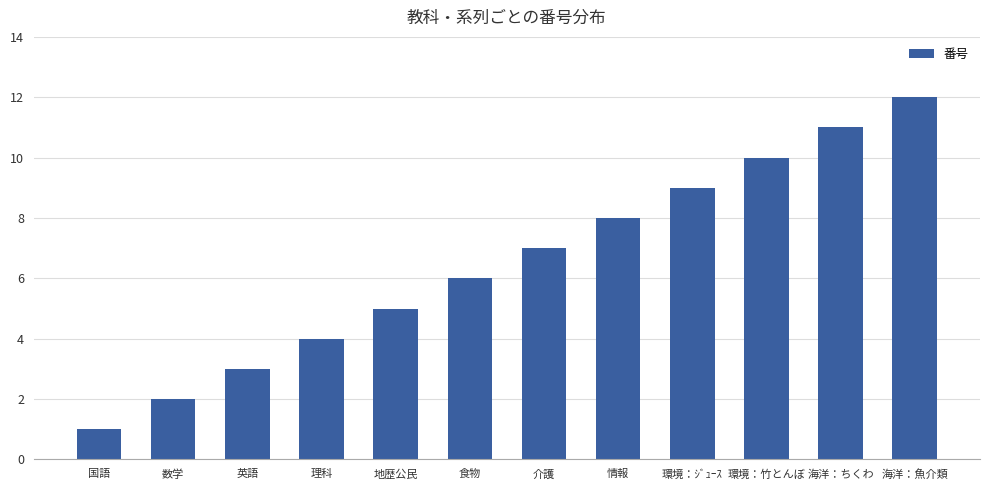

List the labels in order of value, largest first.

海洋：魚介類, 海洋：ちくわ, 環境：竹とんぼ, 環境：ｼﾞｭｰｽ, 情報, 介護, 食物, 地歴公民, 理科, 英語, 数学, 国語